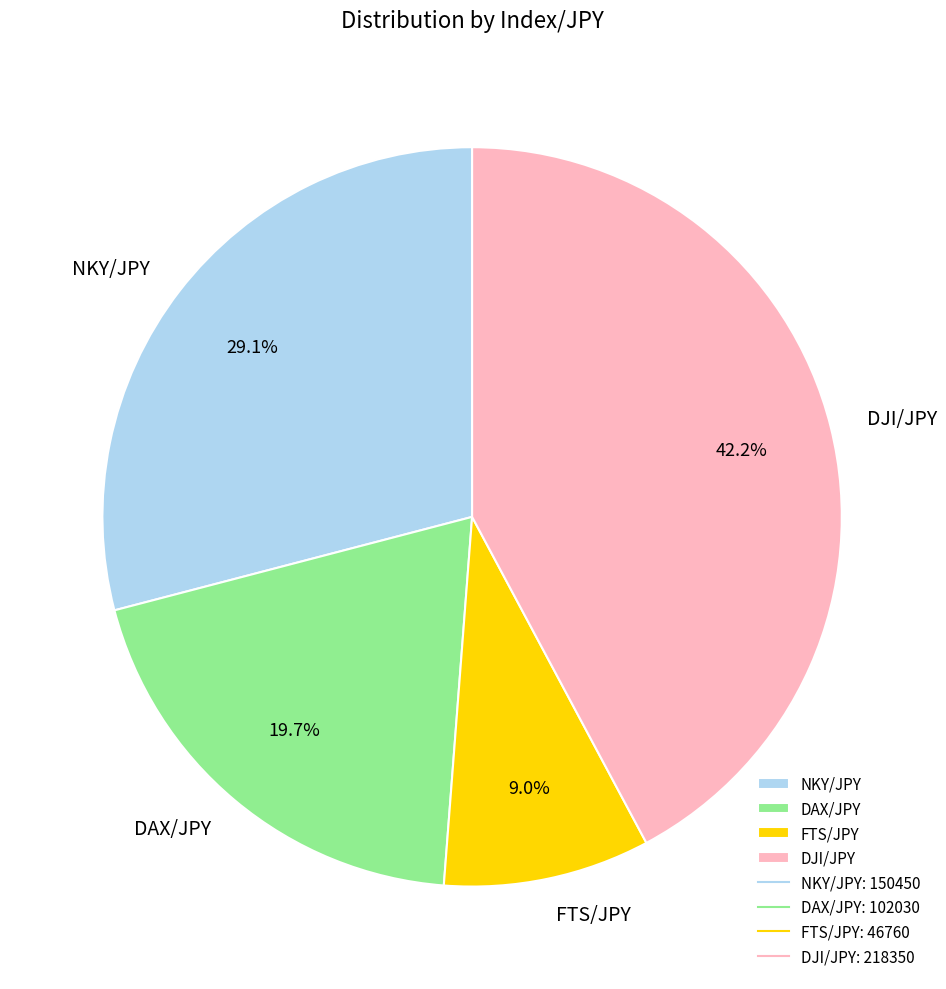

To the nearest percent, what is the combined percentage of DJI/JPY and DAX/JPY?

62%